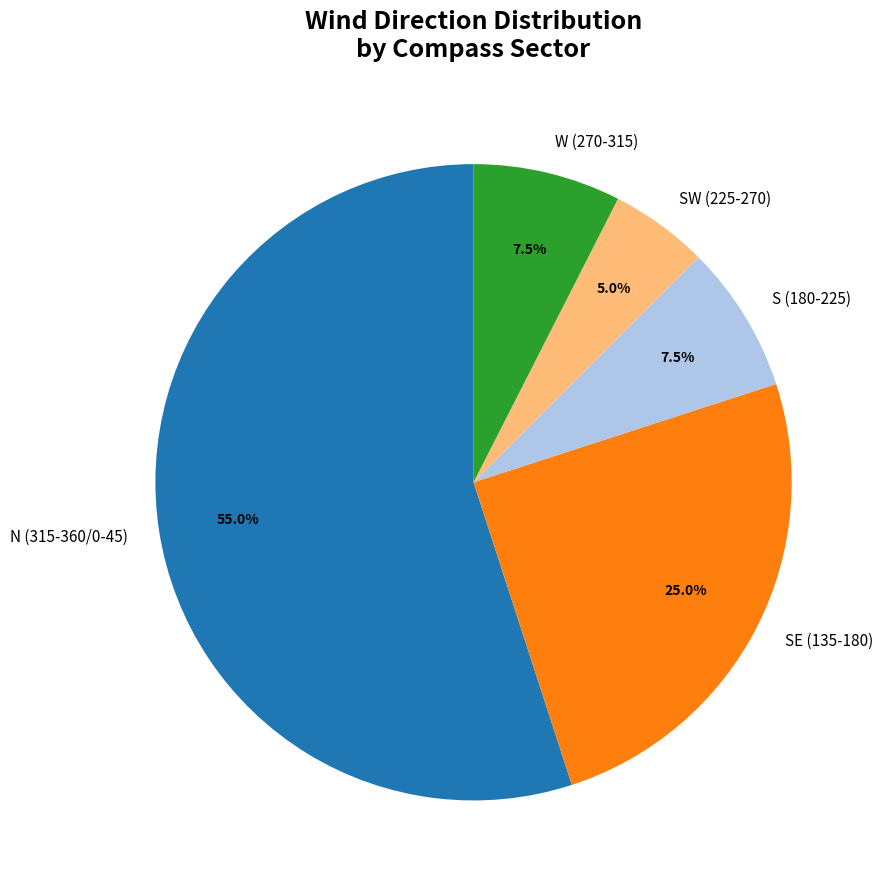

Which slice is the largest?

N (315-360/0-45)